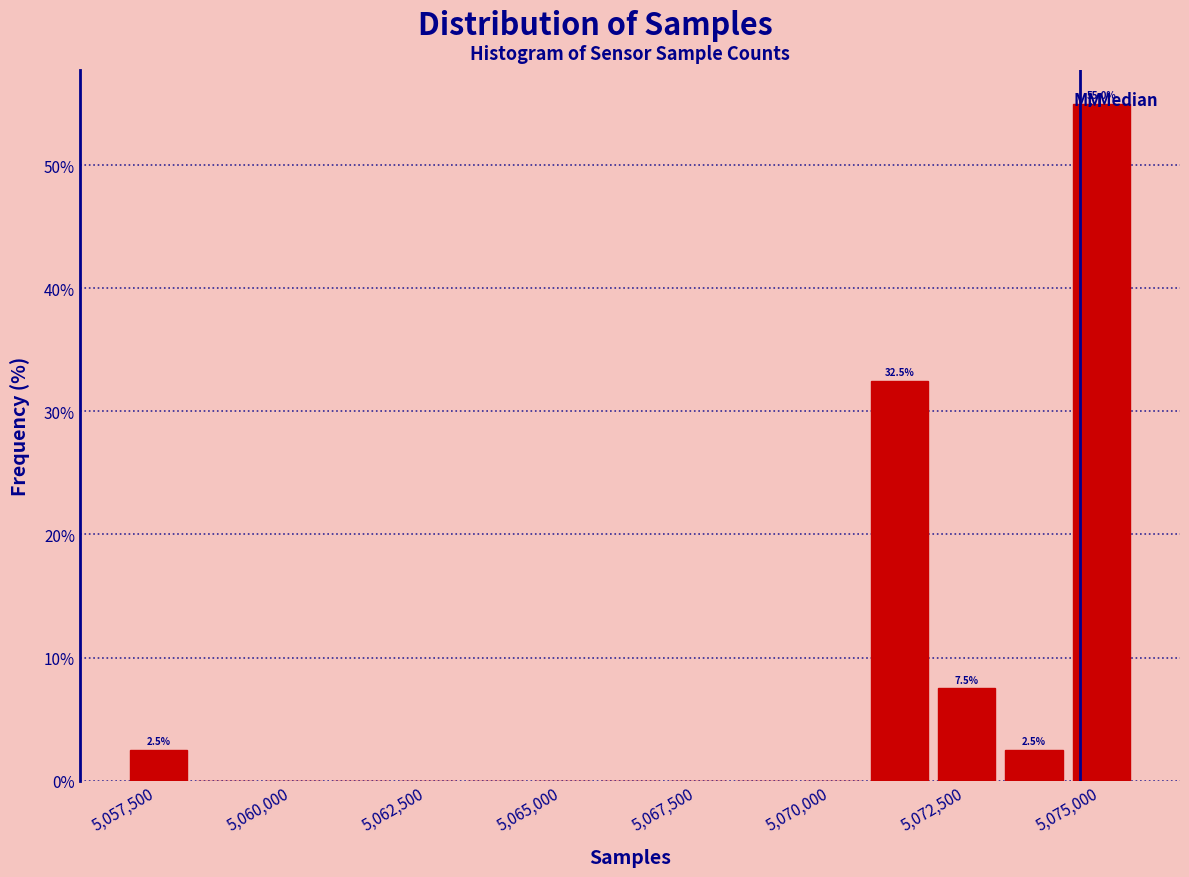

Around what value on the x-axis is the tallest bar? Give the approximate position of its centre, as read against the axis.

5075000